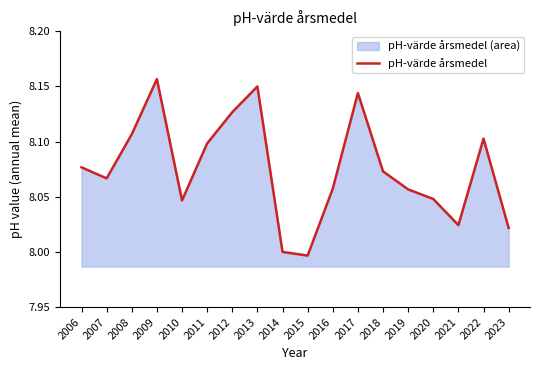

What is the sum of all values?

145.4